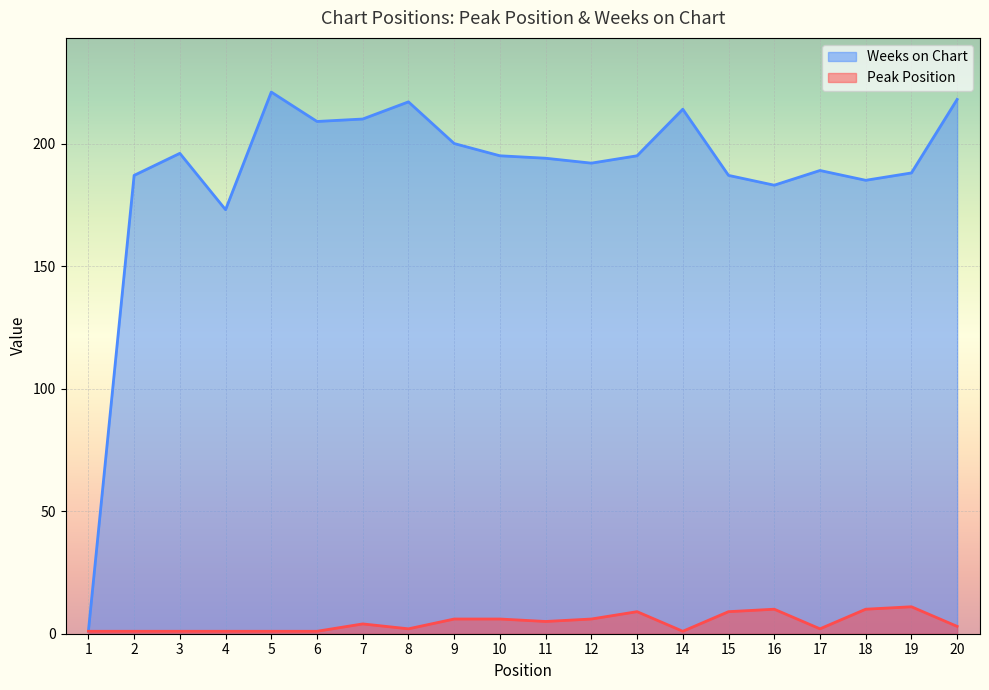

What is the total value across all series at 16?

193